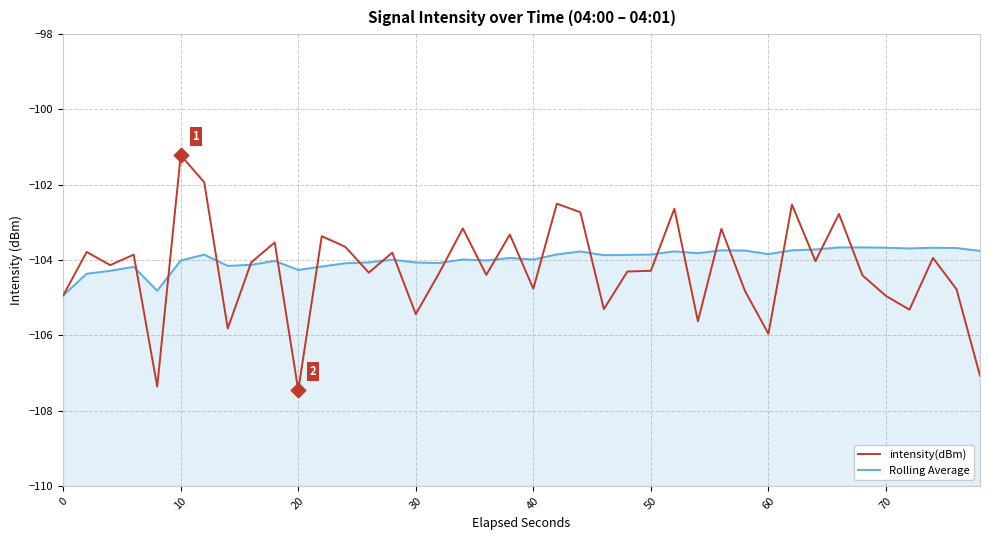

Which series reaches the minimum Y coordinate?

intensity(dBm)